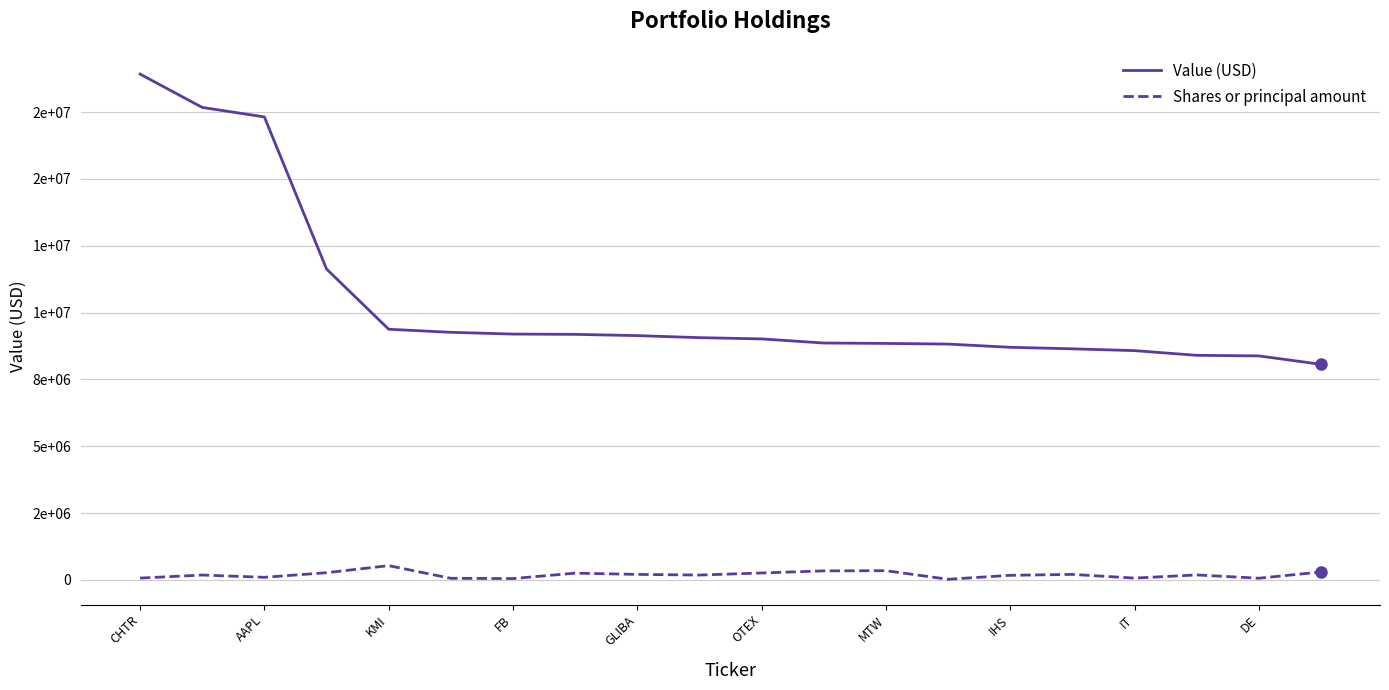

Does the chart display data point markers on the line(s)?

No